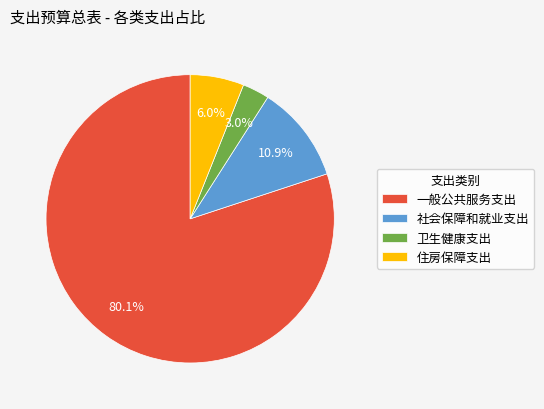

Count the number of slices in the pie.

4